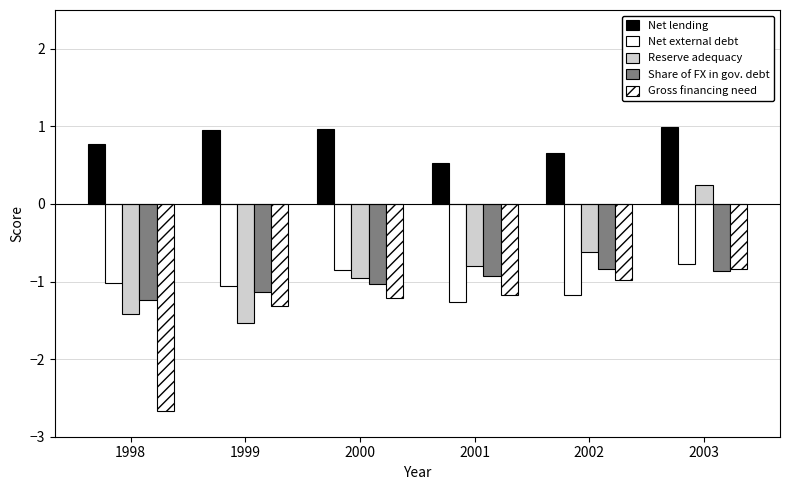

What is the total value across all series at 2001?

-3.6